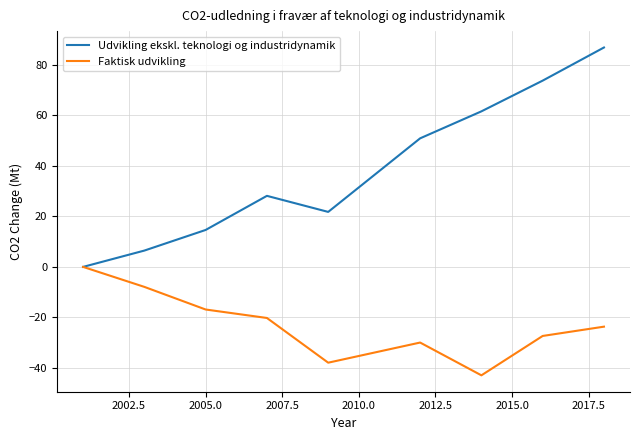

Rank the series by their average value, from lowest to highest.

Faktisk udvikling, Udvikling ekskl. teknologi og industridynamik